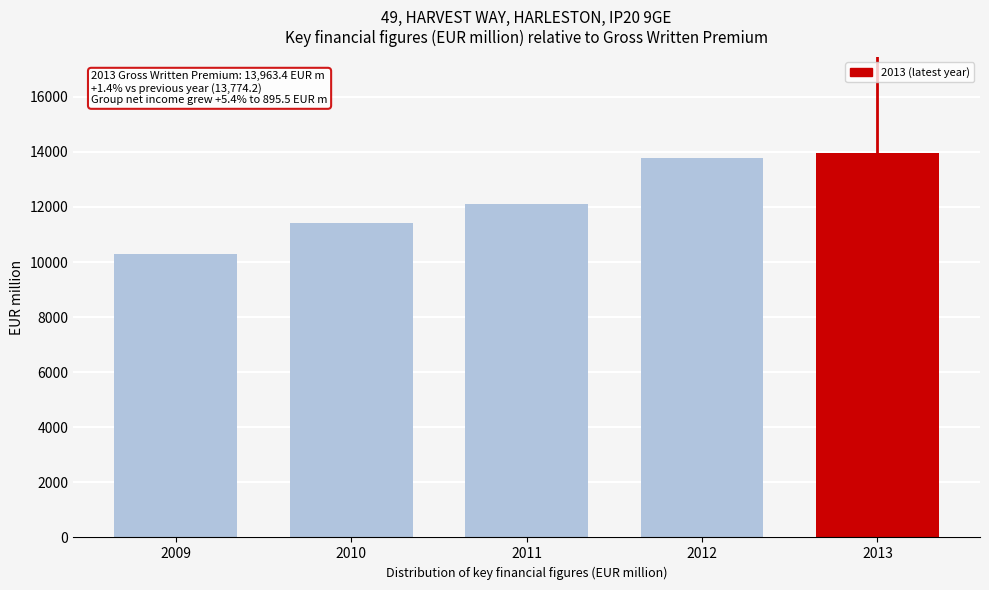

Reading left to right, list all the values displayed in this chart.

10274.8	11428.7	12096.1	13774.2	13963.4